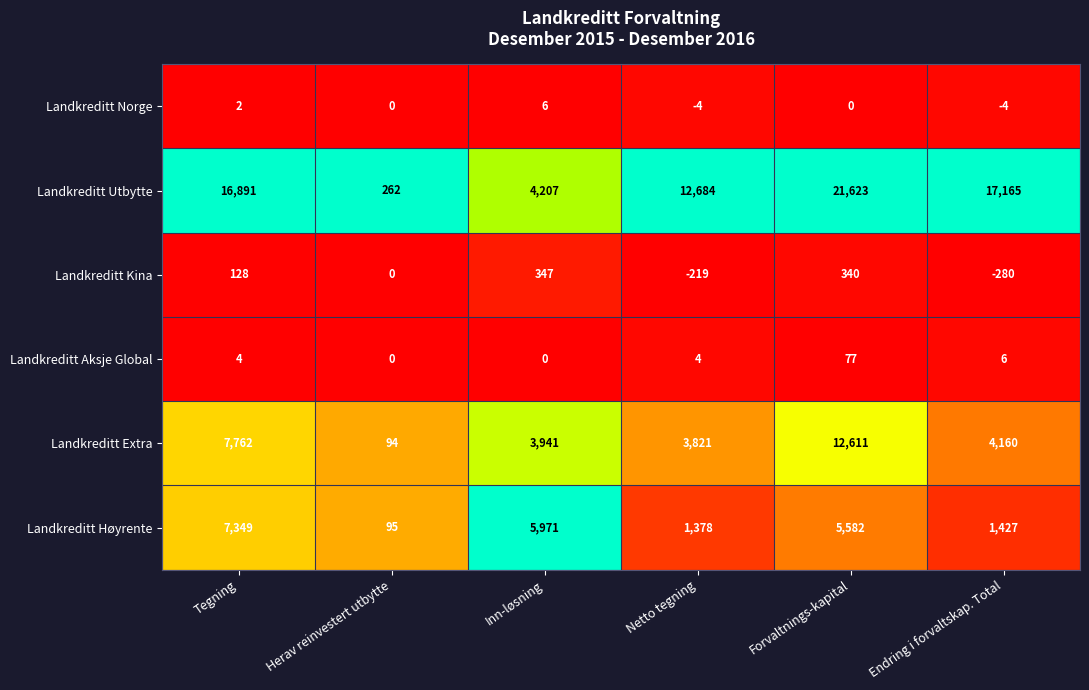

What is the maximum value shown in the chart?

21623